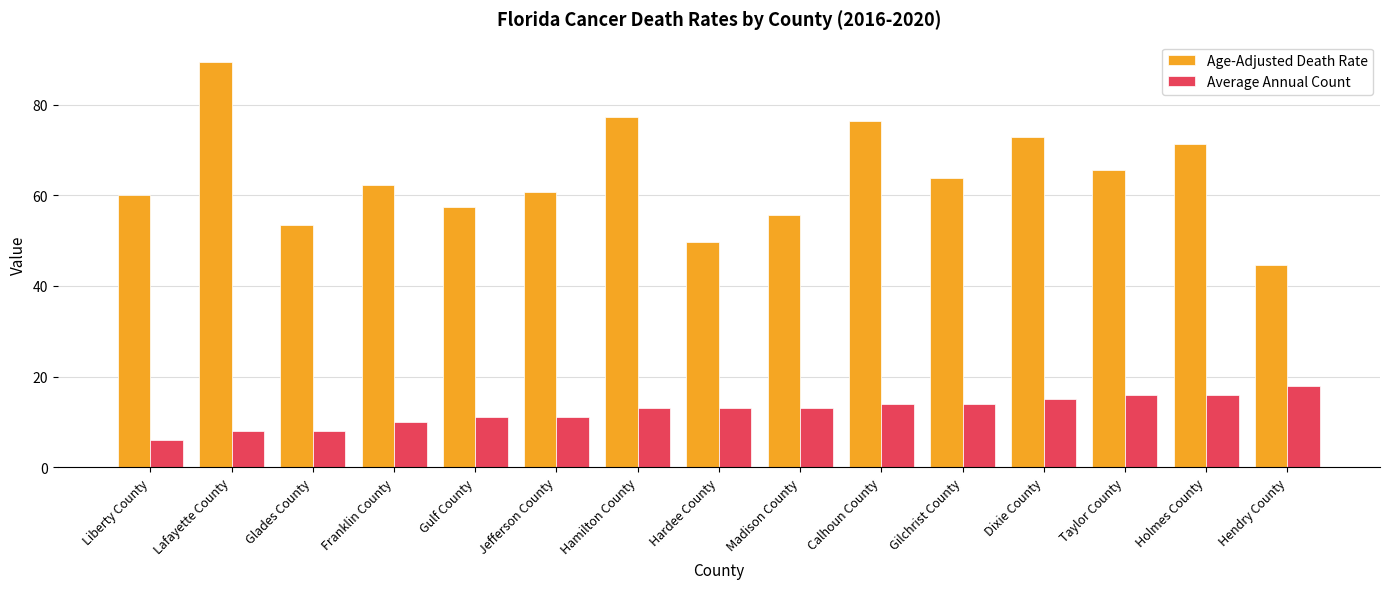

Reading left to right, extract all data points from this chart.

Age-Adjusted Death Rate: Liberty County=60.1	Lafayette County=89.4	Glades County=53.4	Franklin County=62.3	Gulf County=57.5	Jefferson County=60.8	Hamilton County=77.2	Hardee County=49.6	Madison County=55.6	Calhoun County=76.3	Gilchrist County=63.9	Dixie County=72.9	Taylor County=65.6	Holmes County=71.4	Hendry County=44.6
Average Annual Count: Liberty County=6.0	Lafayette County=8.0	Glades County=8.0	Franklin County=10.0	Gulf County=11.0	Jefferson County=11.0	Hamilton County=13.0	Hardee County=13.0	Madison County=13.0	Calhoun County=14.0	Gilchrist County=14.0	Dixie County=15.0	Taylor County=16.0	Holmes County=16.0	Hendry County=18.0